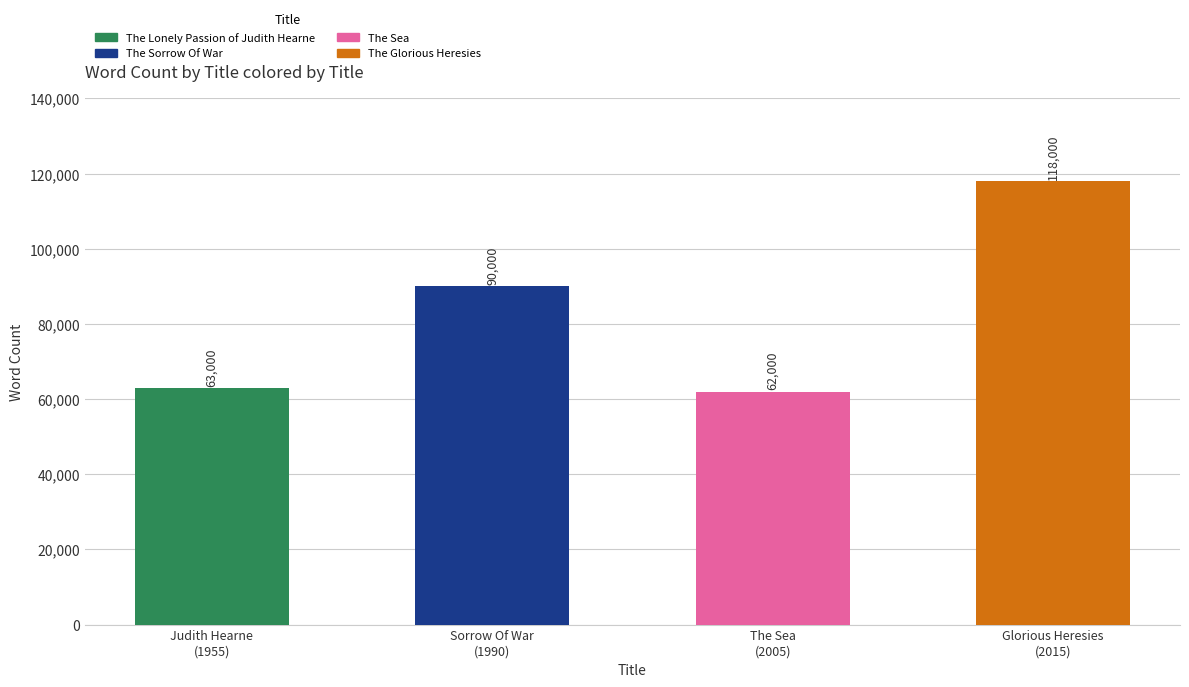

Approximately how many times larger is the value at The Lonely Passion of Judith Hearne compared to The Sorrow Of War?

0.7